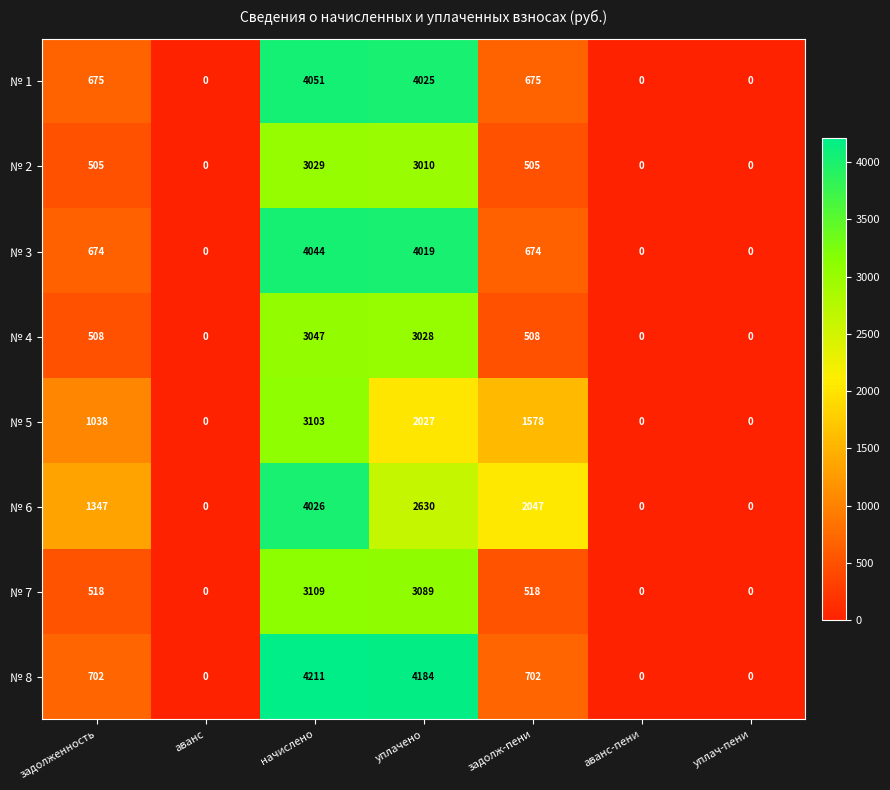

Which series changed the most between задолженность and аванс?

№ 6